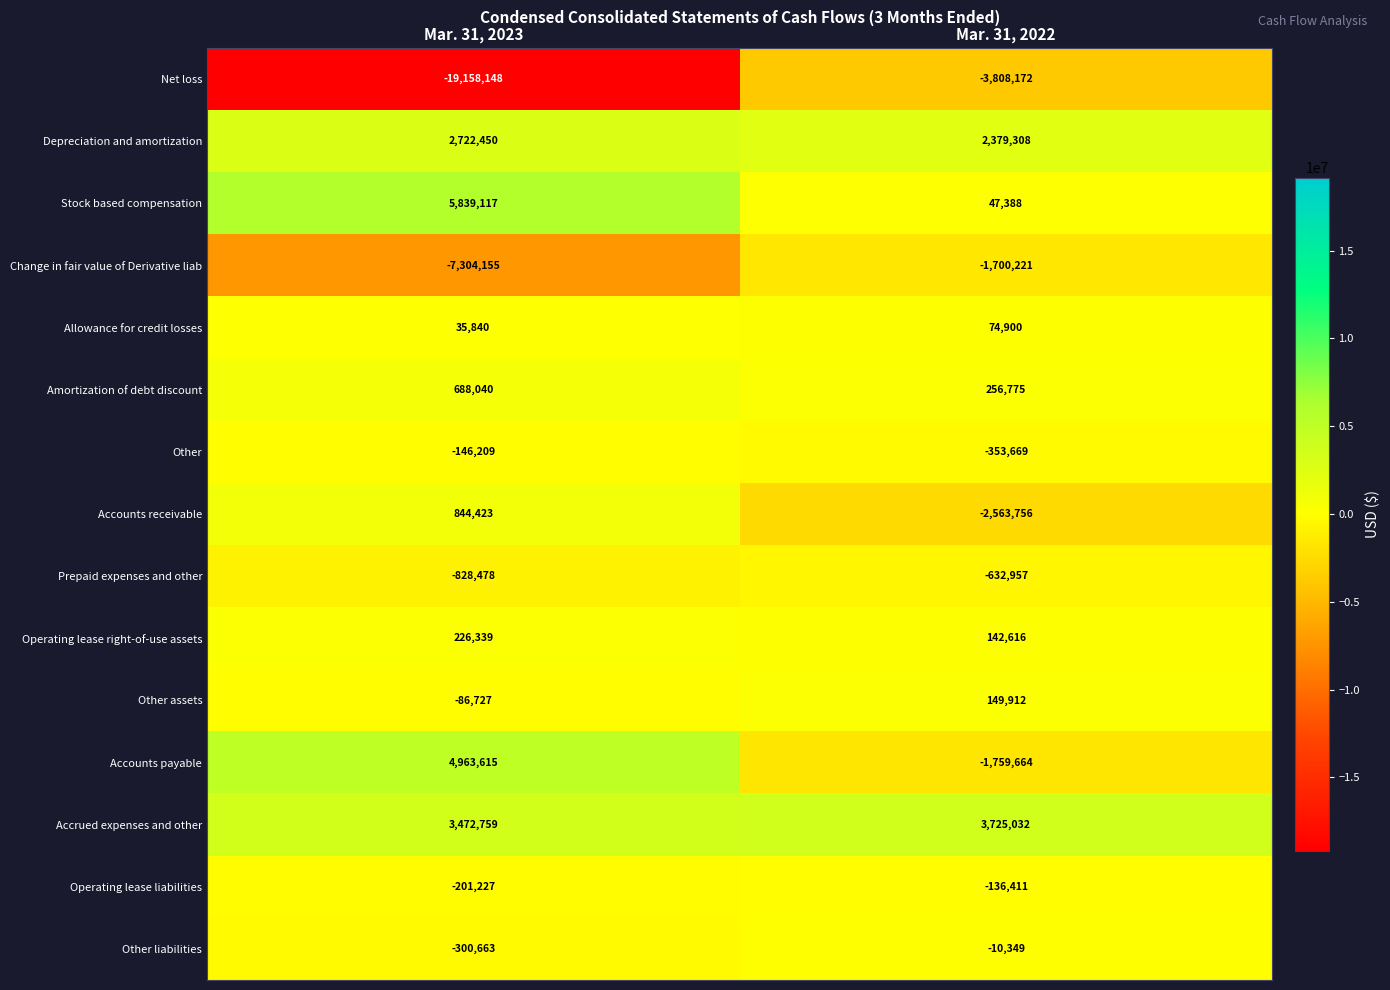

True or false: Accrued expenses and other has a value of 3472759 at Mar. 31, 2023.

True